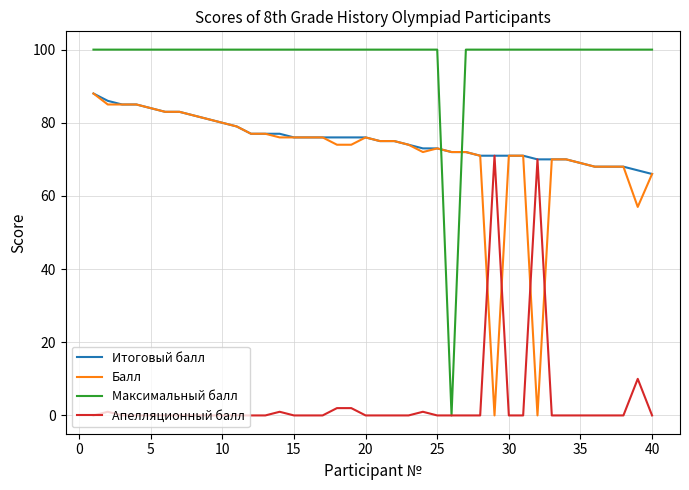

Reading left to right, extract all data points from this chart.

Итоговый балл: 88	86	85	85	84	83	83	82	81	80	79	77	77	77	76	76	76	76	76	76	75	75	74	73	73	72	72	71	71	71	71	70	70	70	69	68	68	68	67	66
Балл: 88	85	85	85	84	83	83	82	81	80	79	77	77	76	76	76	76	74	74	76	75	75	74	72	73	72	72	71	0	71	71	0	70	70	69	68	68	68	57	66
Максимальный балл: 100	100	100	100	100	100	100	100	100	100	100	100	100	100	100	100	100	100	100	100	100	100	100	100	100	0	100	100	100	100	100	100	100	100	100	100	100	100	100	100
Апелляционный балл: 0	1	0	0	0	0	0	0	0	0	0	0	0	1	0	0	0	2	2	0	0	0	0	1	0	0	0	0	71	0	0	70	0	0	0	0	0	0	10	0